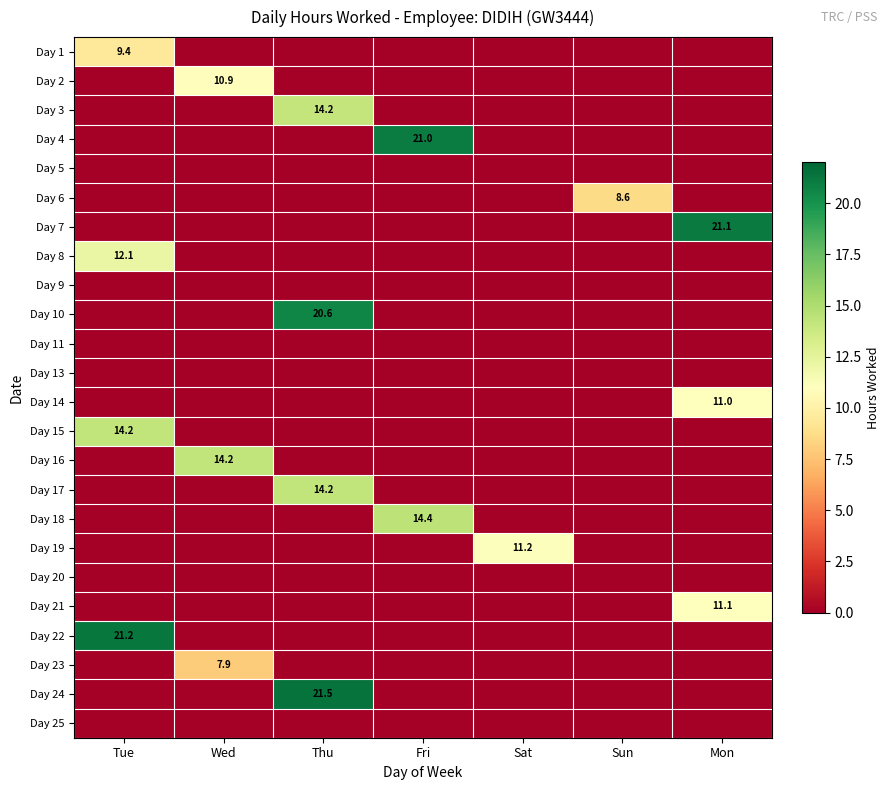

The value of Day 2 at Wed is 10.9. True or false?

True